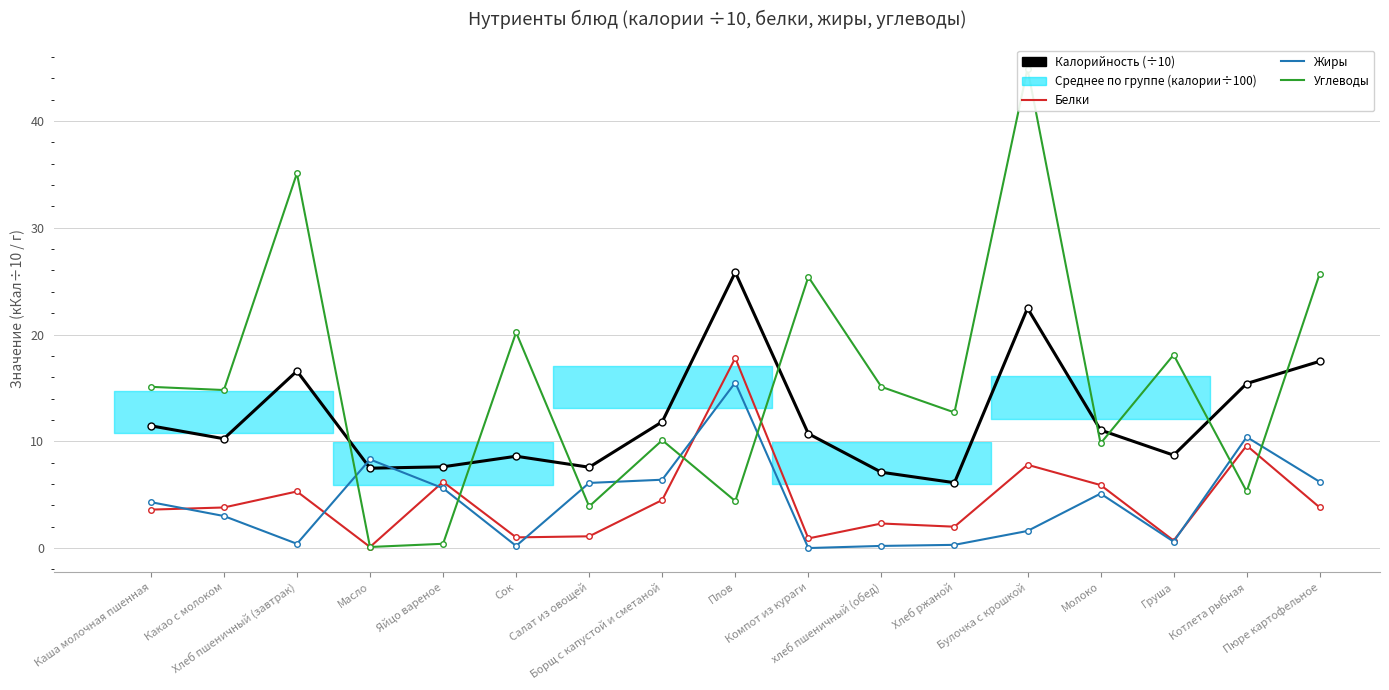

Is it true that Углеводы equals 46.2 at Пюре картофельное?

False